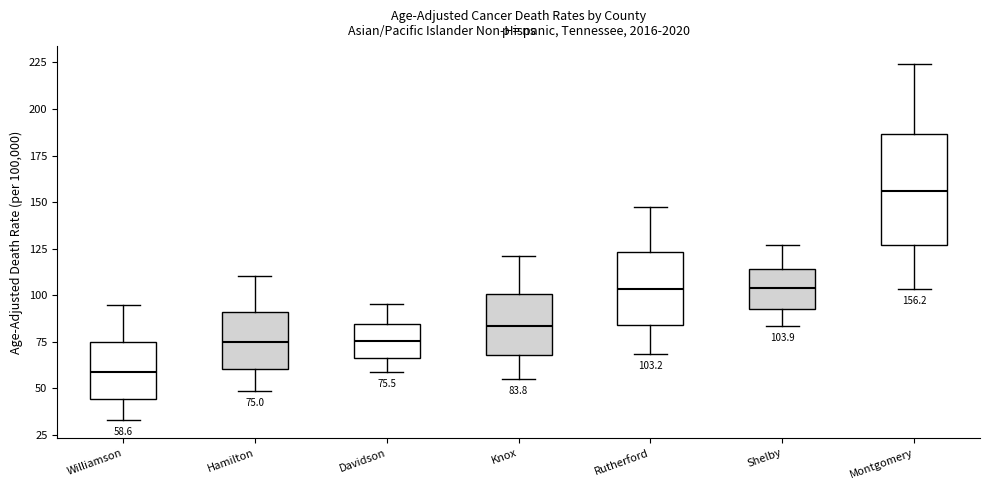

Which box has the highest median line?

Montgomery